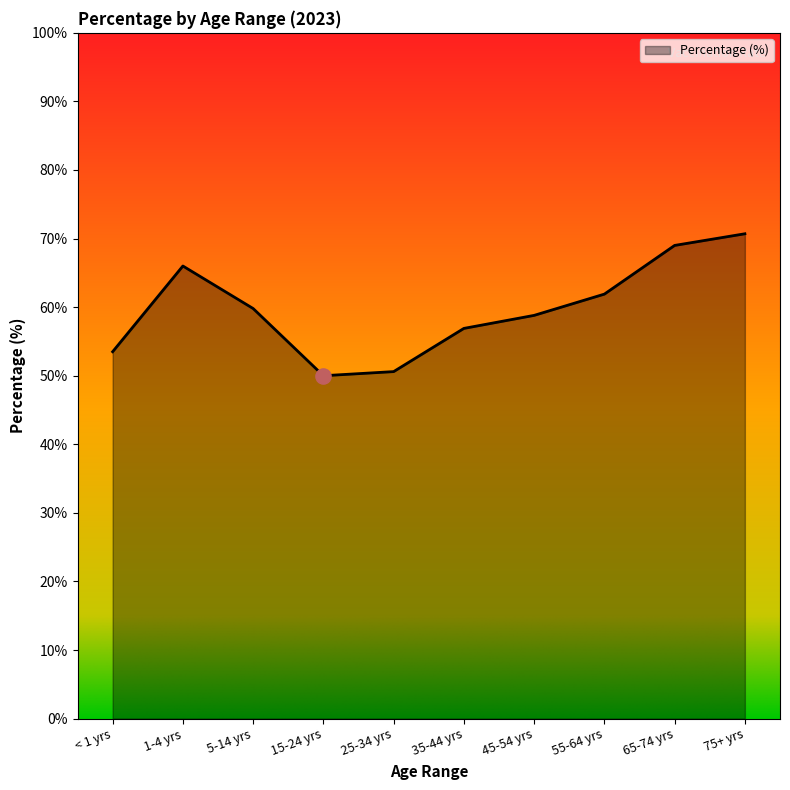

Which has a higher value, 65-74 yrs or 25-34 yrs?

65-74 yrs